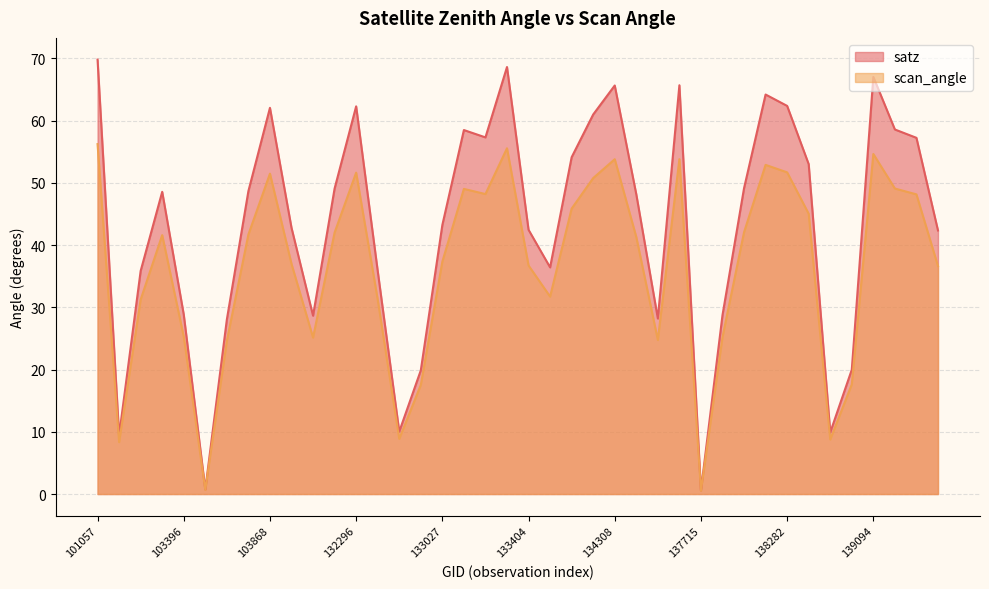

True or false: satz has more than 1 interior local peaks.

True